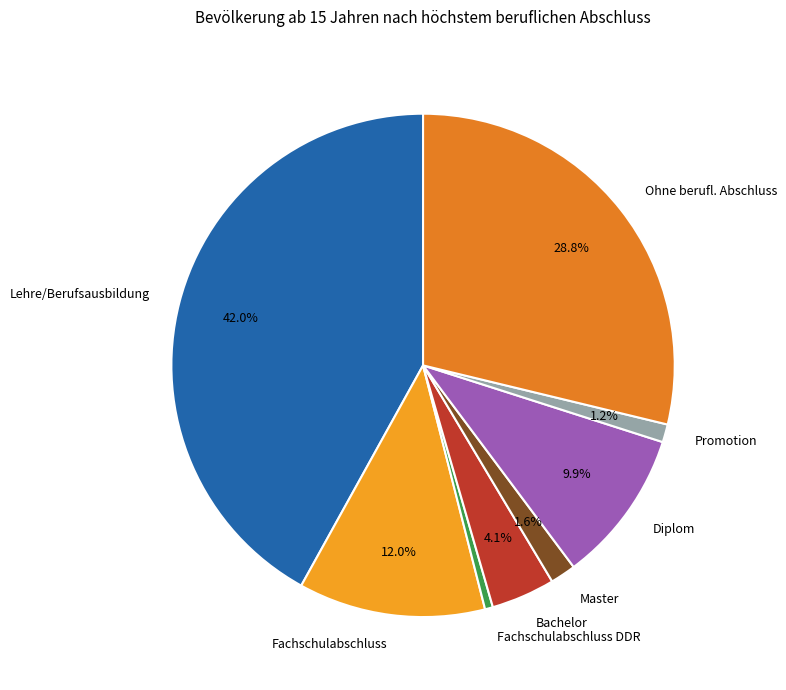

How many segments does this pie chart have?

8